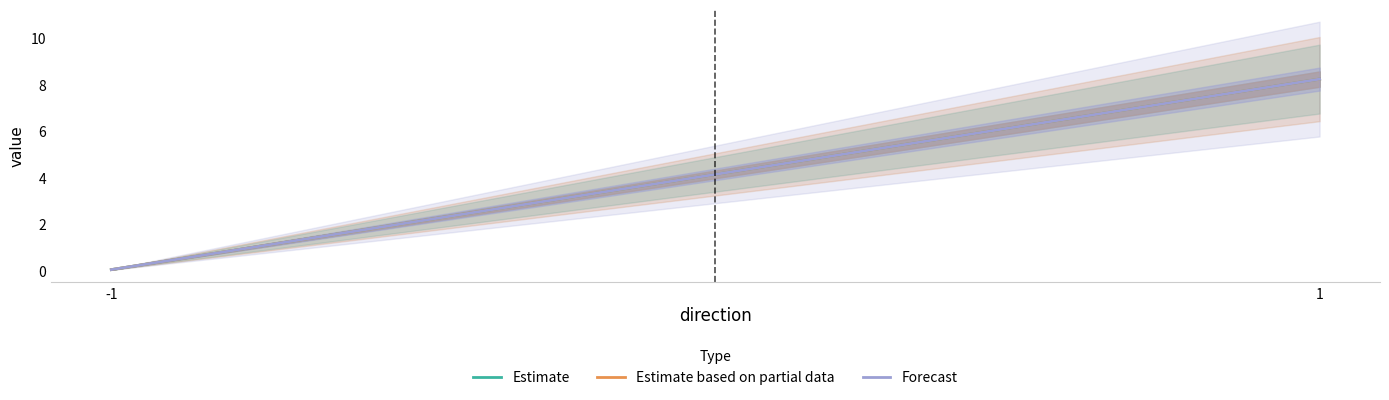

How many series are shown in this chart?

3